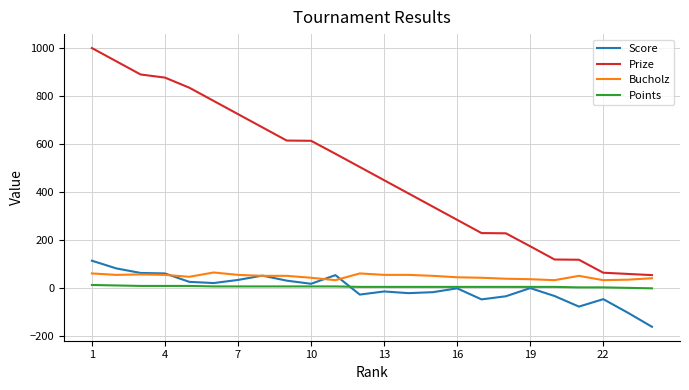

Which series has the largest total across all categories?

Prize